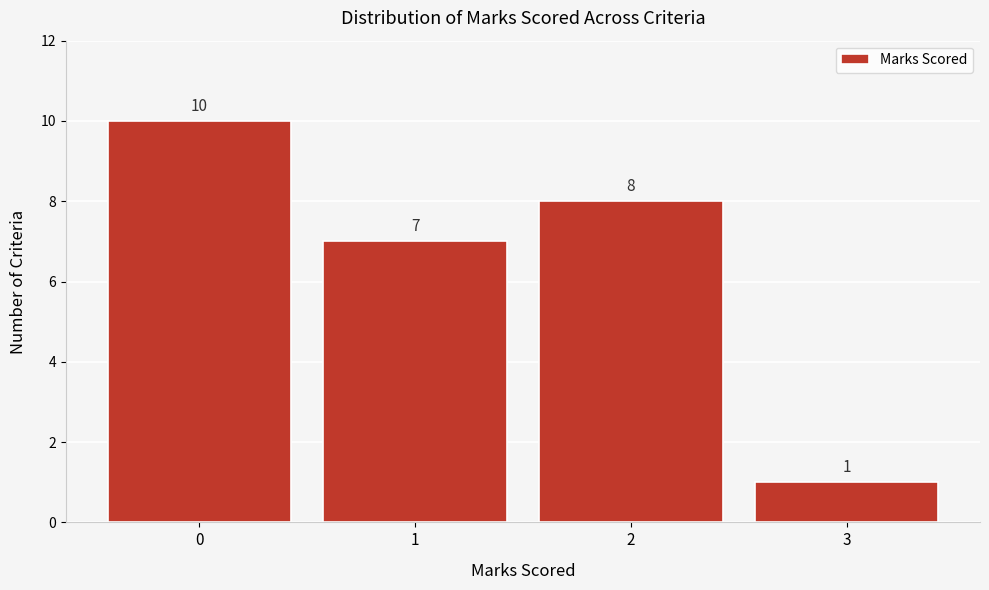

Reading left to right, transcribe all the data shown in this chart.

10	7	8	1